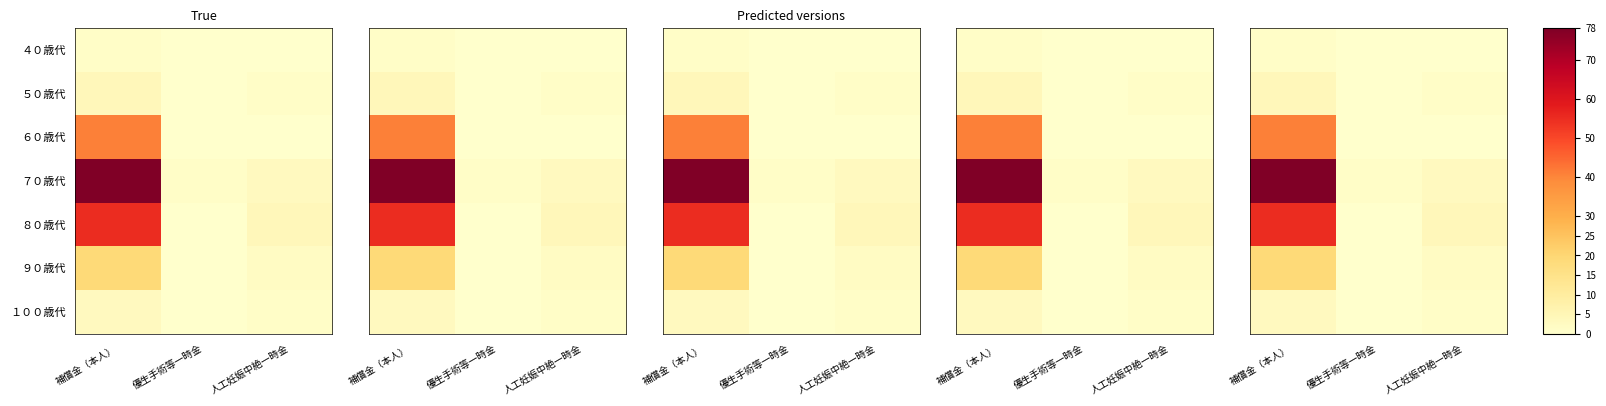

Between 人工妊娠中絶一時金 and 補償金（本人）, which is larger?

補償金（本人）